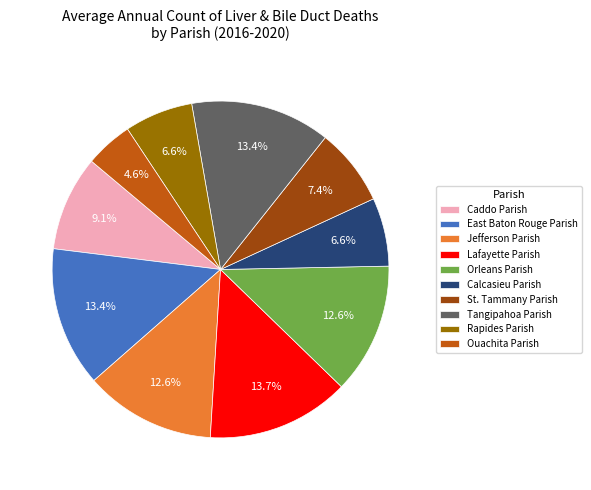

True or false: Orleans Parish accounts for 13% of the total.

True